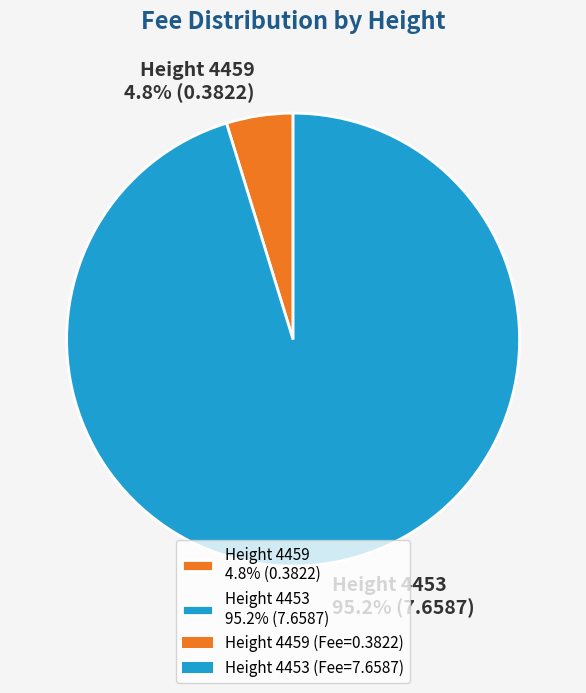

Which slice is the largest?

Height 4453 95.2% (7.6587)